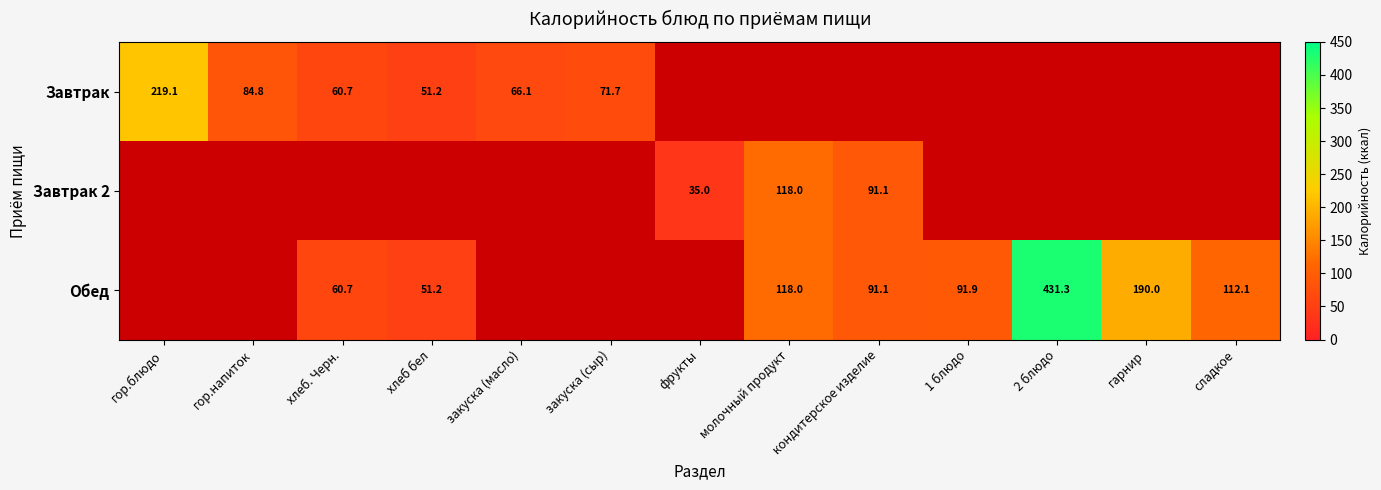

Is it true that Обед equals 60.7 at хлеб. Черн.?

True